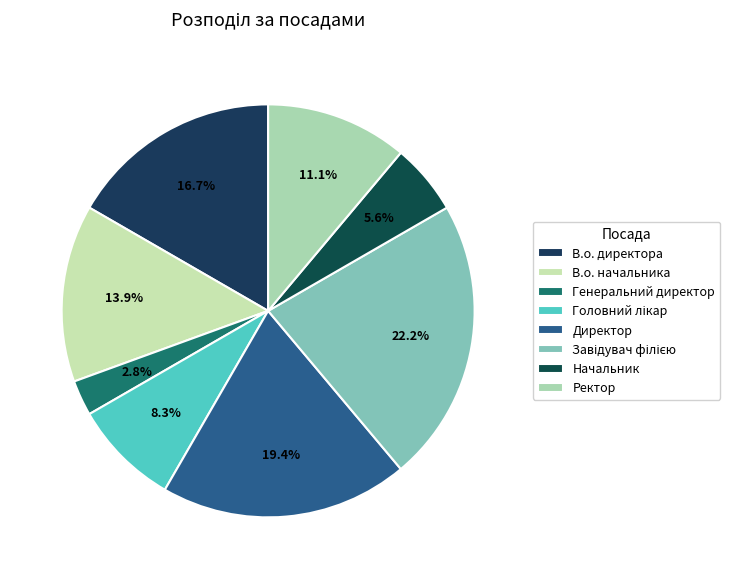

To the nearest percent, what is the average slice percentage?

12%